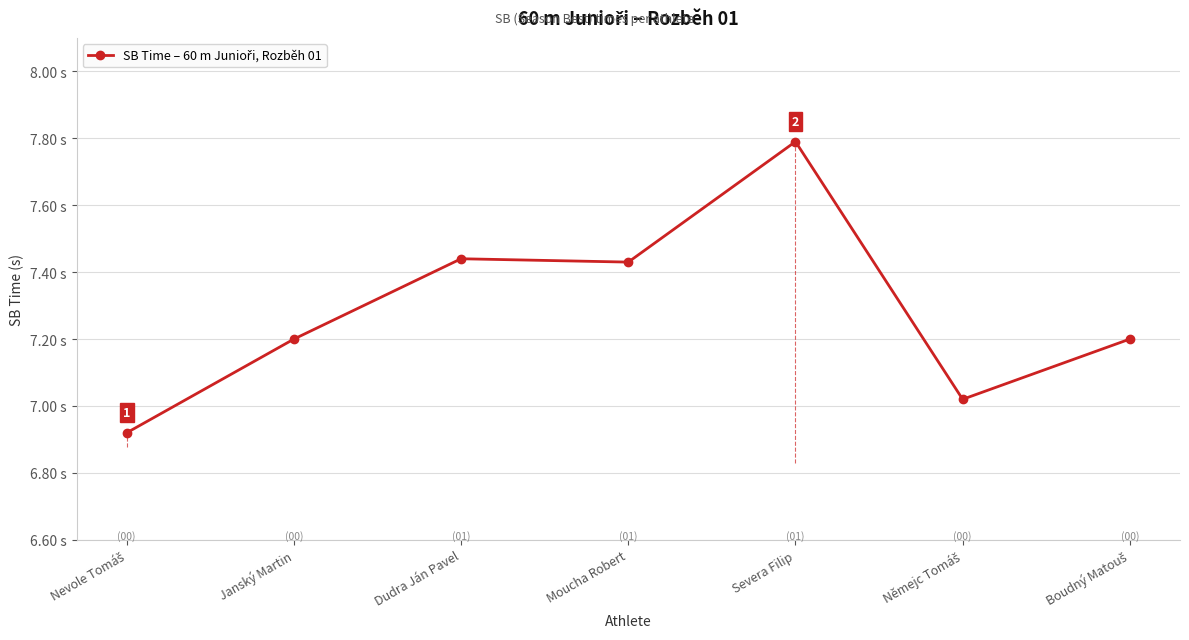

The chart shows a value of 10.8 at Němejc Tomáš. True or false?

False